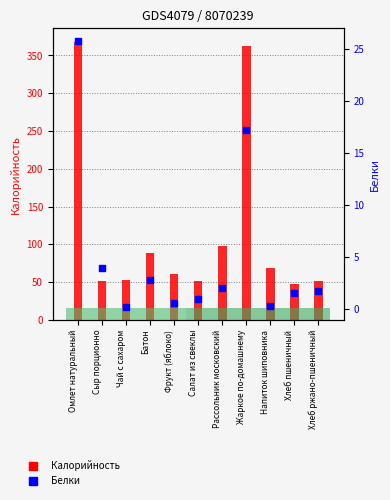

At how many categories does at least one series exceed 319?

2